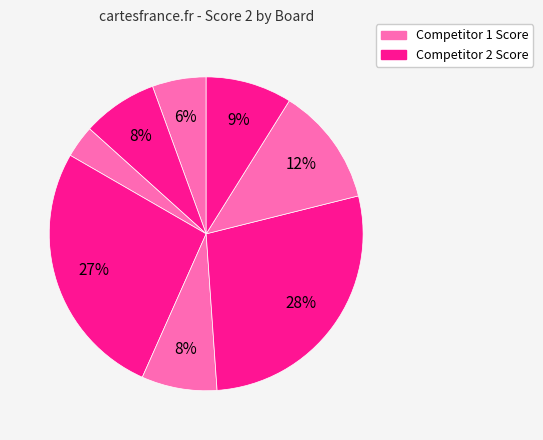

How many slices are in this pie chart?

8